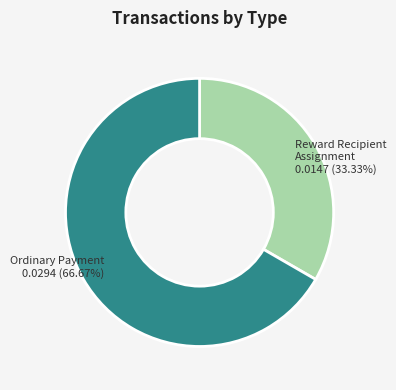

Is there a majority slice in this chart?

Yes